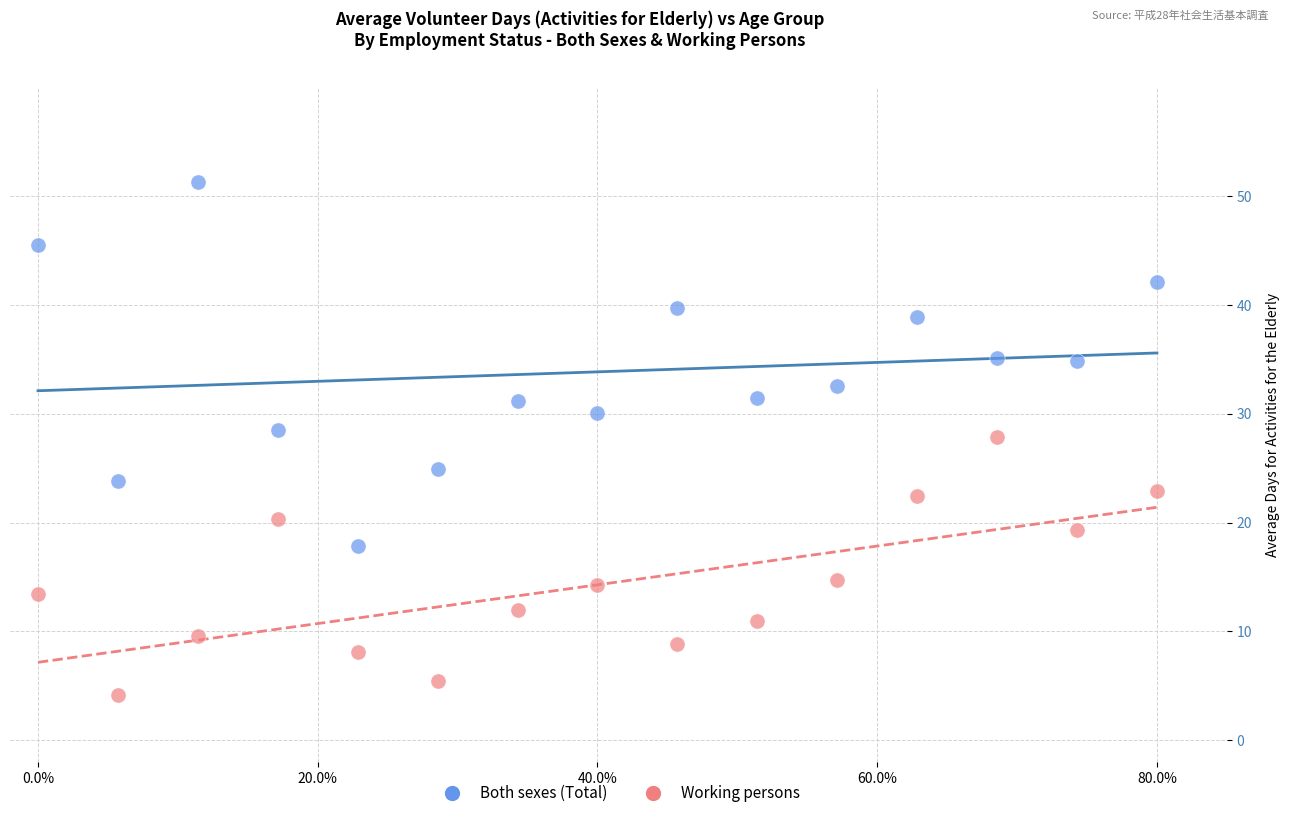

What are all the series names shown in the legend?

Both sexes (Total), Working persons